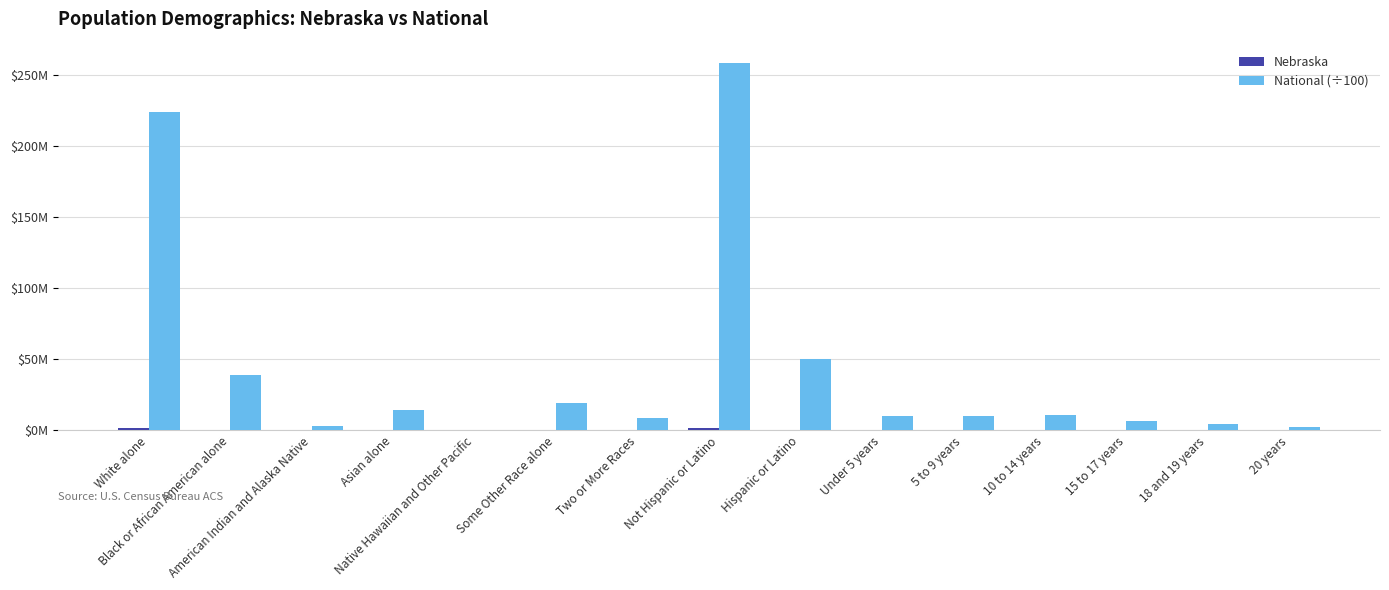

Does the chart contain stacked bars?

No